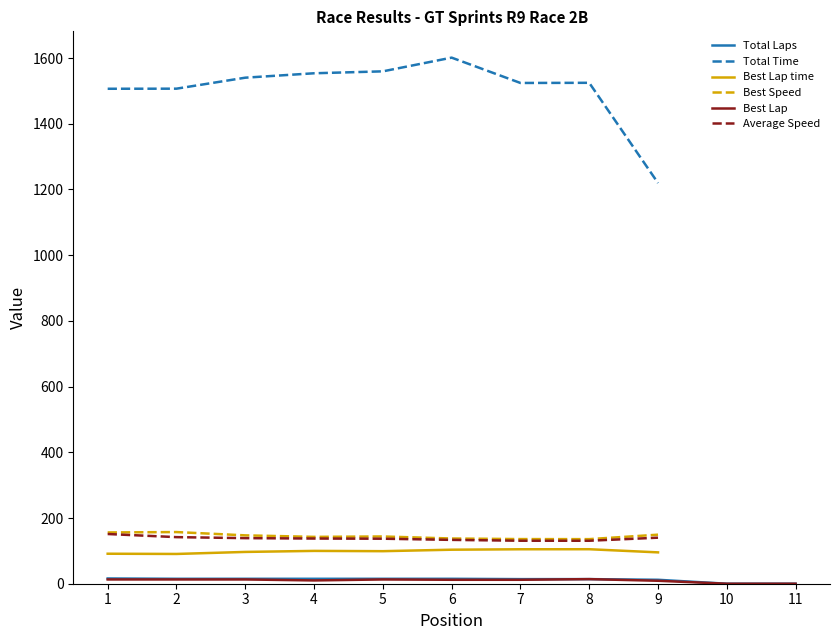

Reading left to right, transcribe all the data shown in this chart.

Total Laps: 1=16.0	2=15.0	3=15.0	4=15.0	5=15.0	6=15.0	7=14.0	8=14.0	9=12.0	10=0.0	11=0.0
Total Time: 1=1506.5	2=1506.7	3=1540.2	4=1553.6	5=1559.5	6=1601.2	7=1524.1	8=1524.6	9=1219.7	10=0.0	11=0.0
Best Lap time: 1=91.3	2=90.6	3=96.8	4=99.9	5=99.1	6=103.5	7=104.9	8=105.0	9=95.4	10=0.0	11=0.0
Best Speed: 1=156.0	2=157.2	3=147.2	4=142.6	5=143.8	6=137.6	7=135.9	8=135.7	9=149.3	10=0.0	11=0.0
Best Lap: 1=13.0	2=13.0	3=13.0	4=10.0	5=13.0	6=12.0	7=12.0	8=14.0	9=9.0	10=0.0	11=0.0
Average Speed: 1=151.3	2=141.8	3=138.7	4=137.5	5=137.0	6=133.4	7=130.9	8=130.8	9=140.2	10=0.0	11=0.0